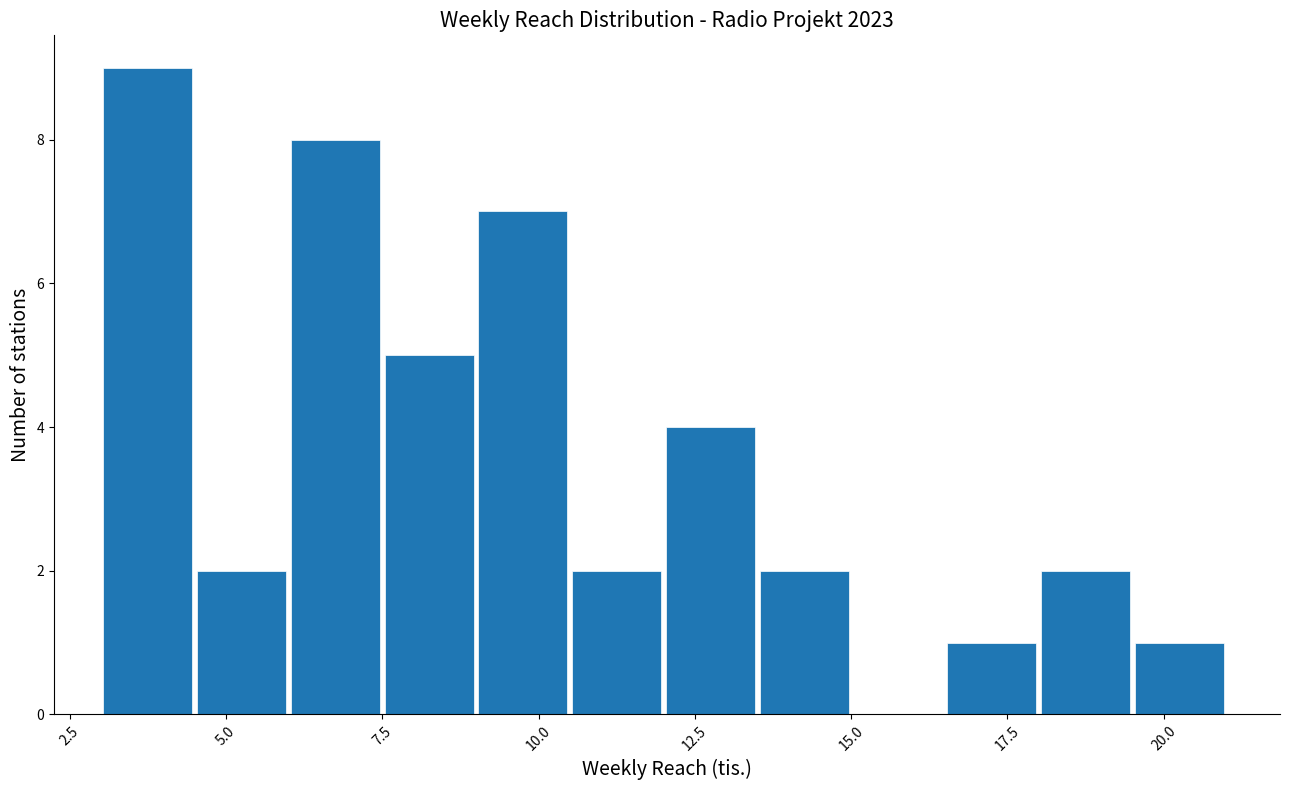

Read against the x-axis, roughly where is the centre of the tallest bar?

4.0